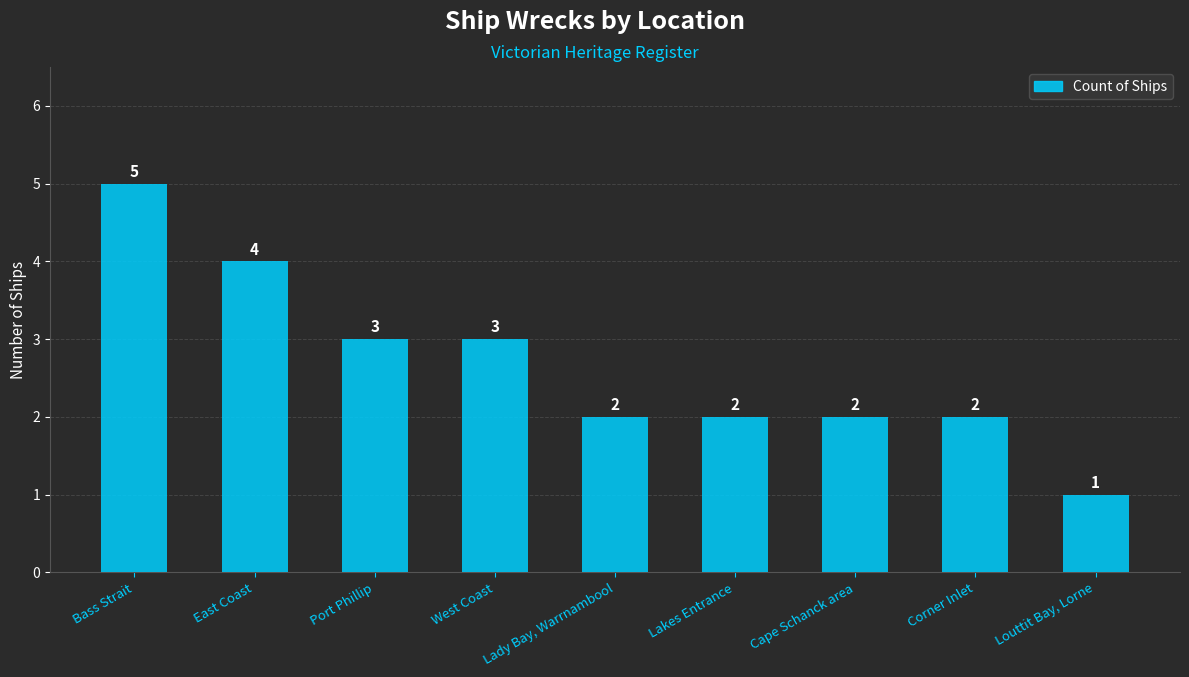

What is the value of the 3rd bar from the left?

3